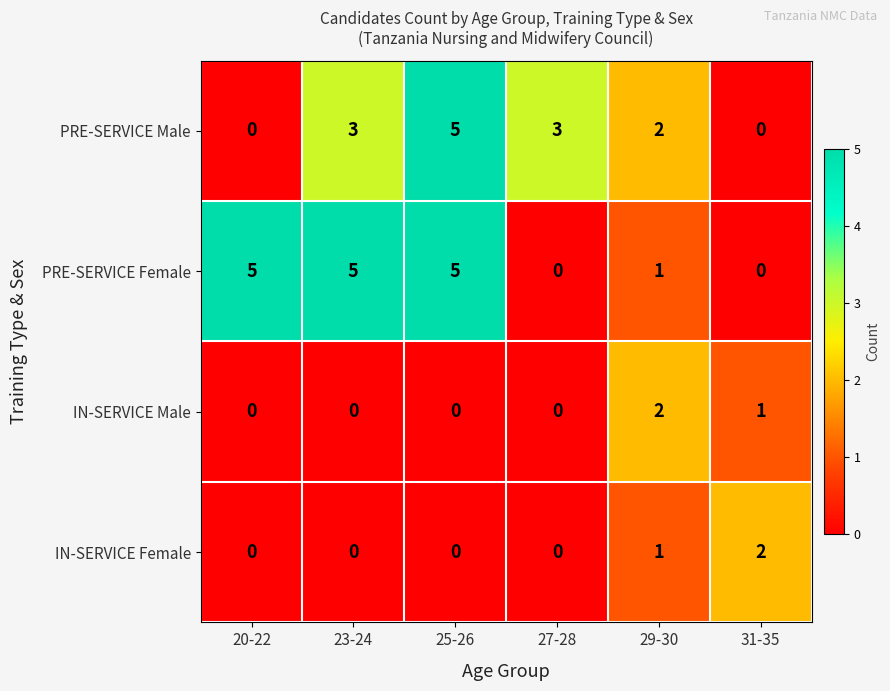

True or false: PRE-SERVICE Male has a value of 5 at 25-26.

True